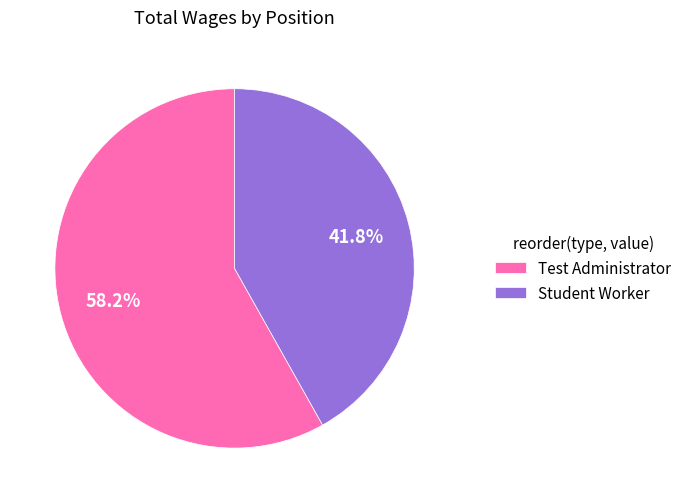

How many segments does this pie chart have?

2